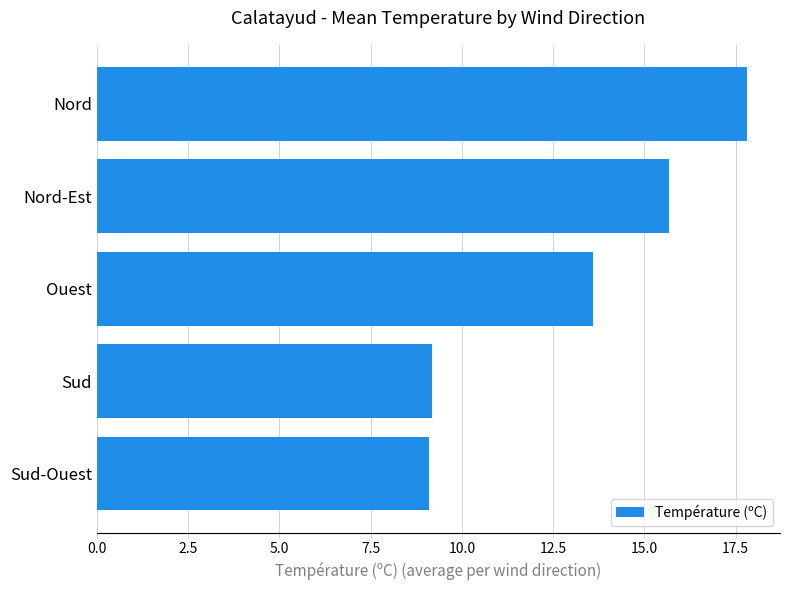

What is the change in value from Ouest to Sud-Ouest?

-4.5